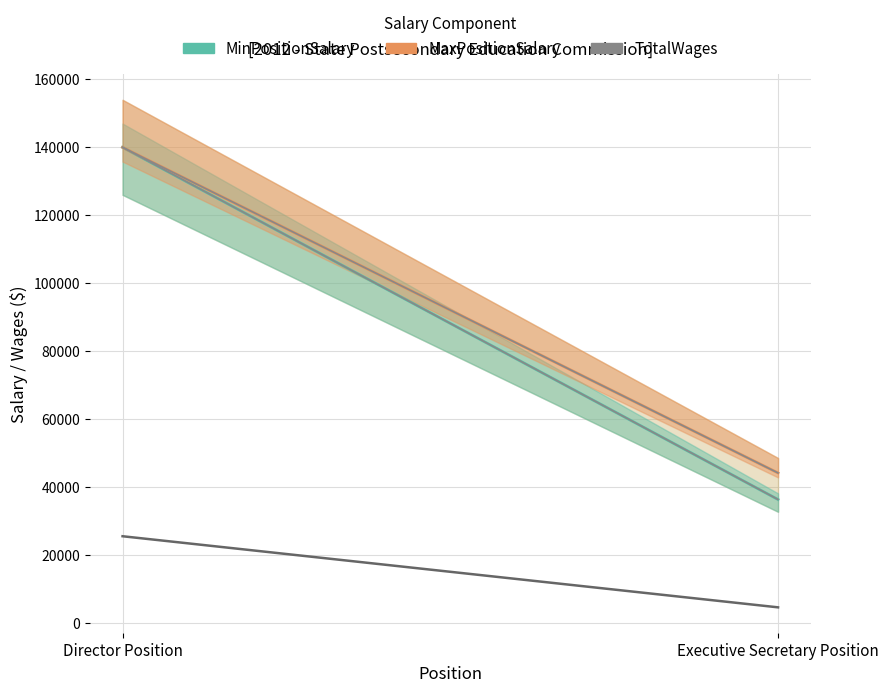

What is the total value across all series at Executive Secretary Position?

84772